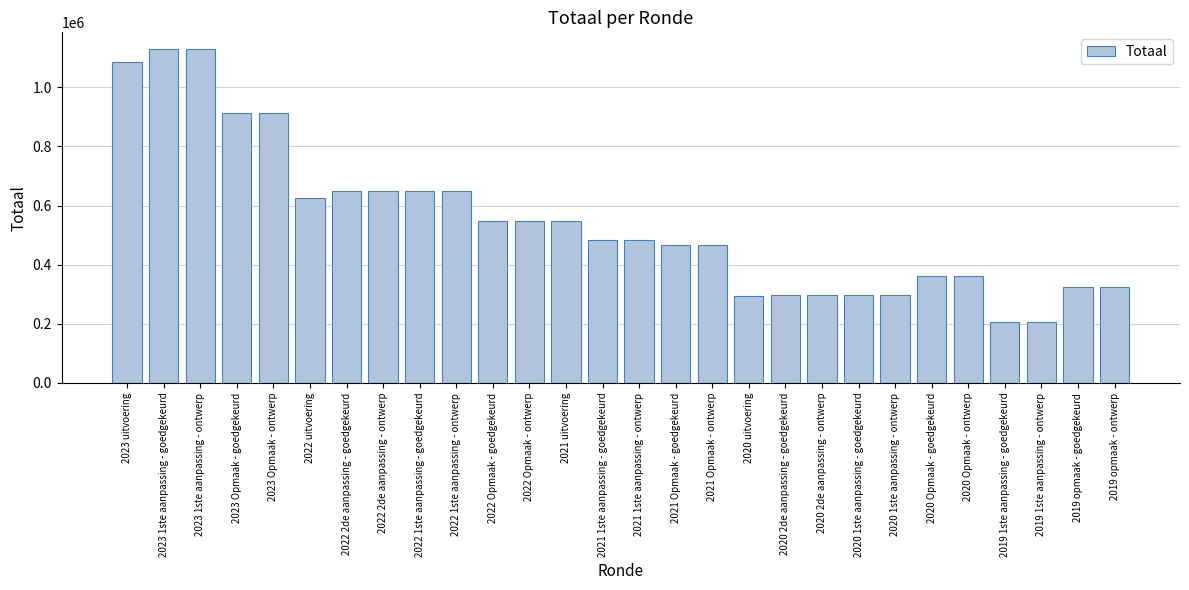

How many bars are there in total?

28